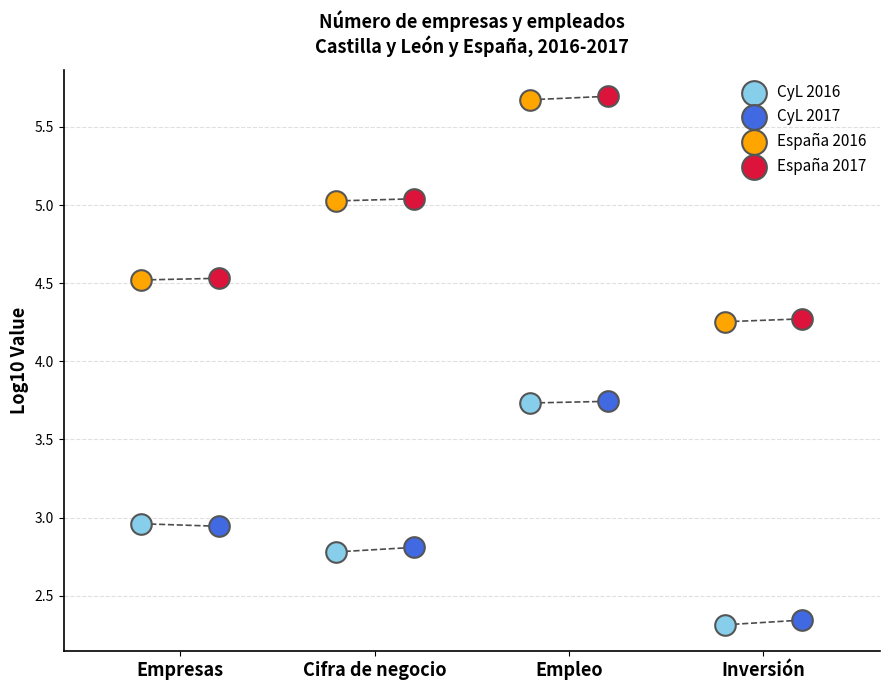

Which series has the largest Y range (max minus min)?

España 2017